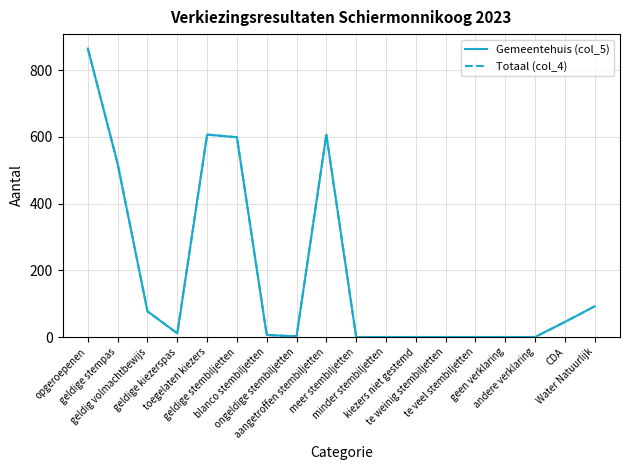

Does the chart have visible grid lines?

Yes